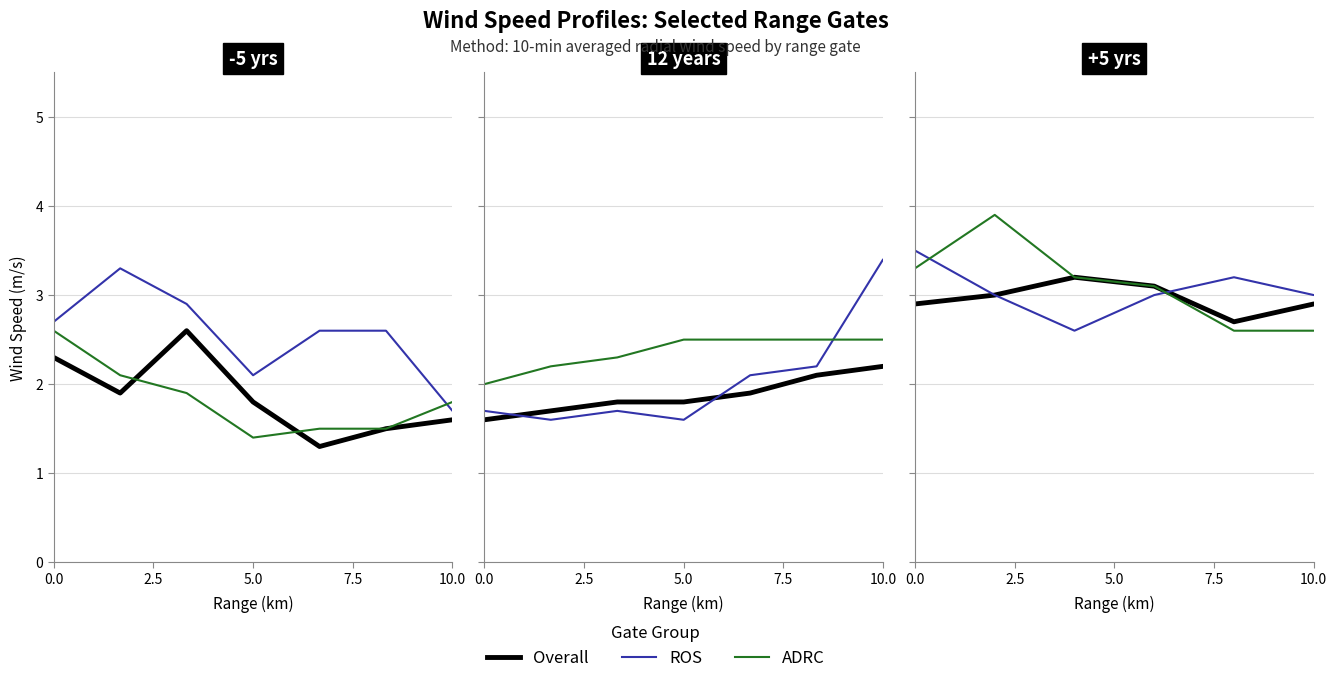

How many series are shown in this chart?

3